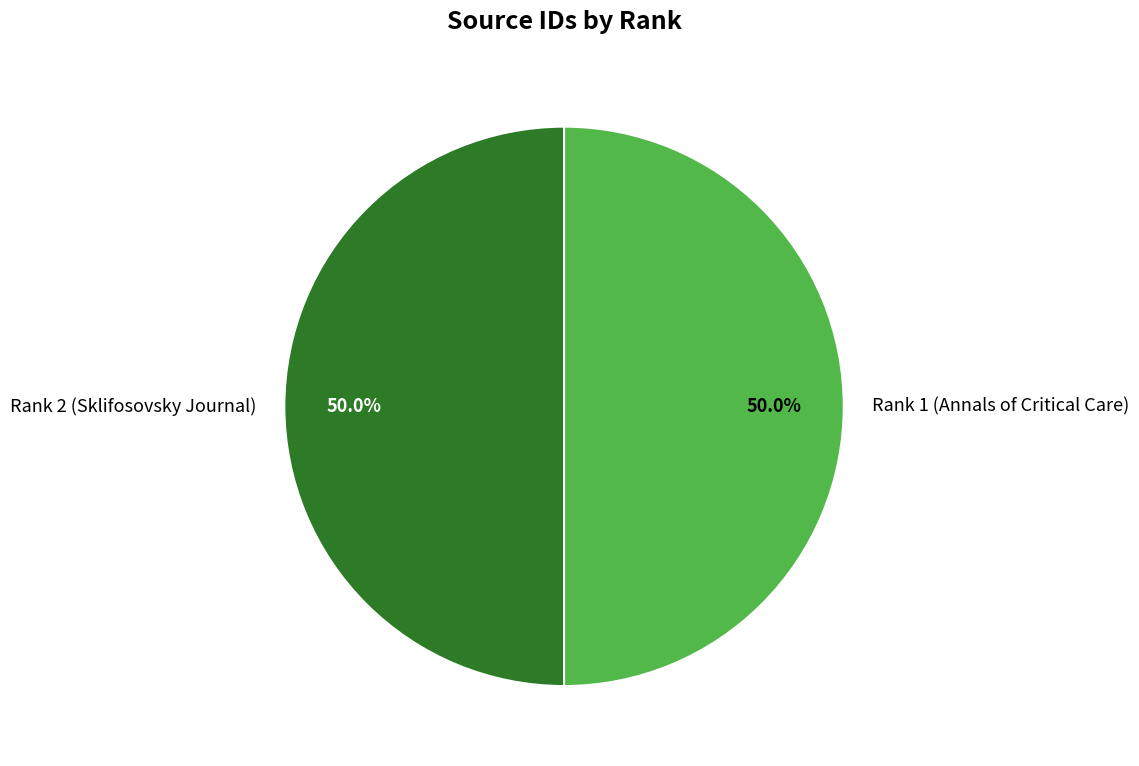

The Rank 2 (Sklifosovsky Journal) slice represents 50% of the pie. True or false?

True